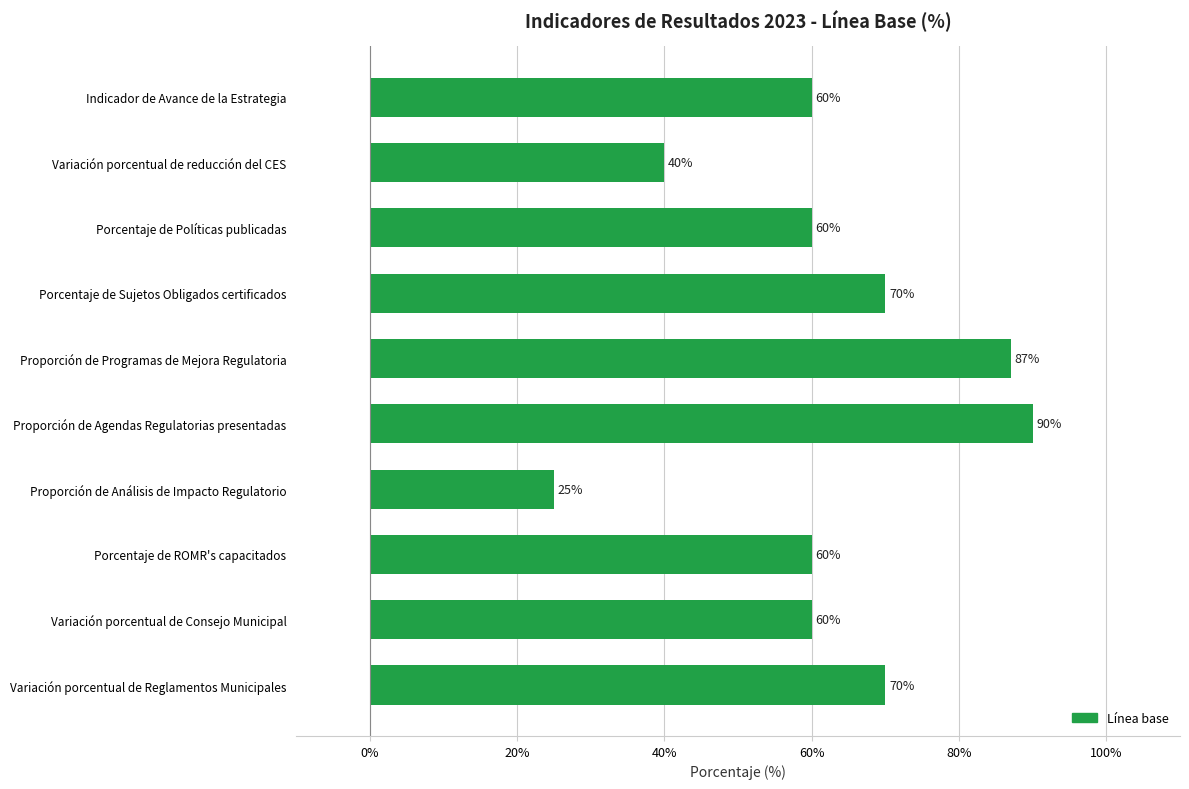

Reading bottom to top, transcribe all the data shown in this chart.

Variación porcentual de Reglamentos Municipales=70	Variación porcentual de Consejo Municipal=60	Porcentaje de ROMR's capacitados=60	Proporción de Análisis de Impacto Regulatorio=25	Proporción de Agendas Regulatorias presentadas=90	Proporción de Programas de Mejora Regulatoria=87	Porcentaje de Sujetos Obligados certificados=70	Porcentaje de Políticas publicadas=60	Variación porcentual de reducción del CES=40	Indicador de Avance de la Estrategia=60